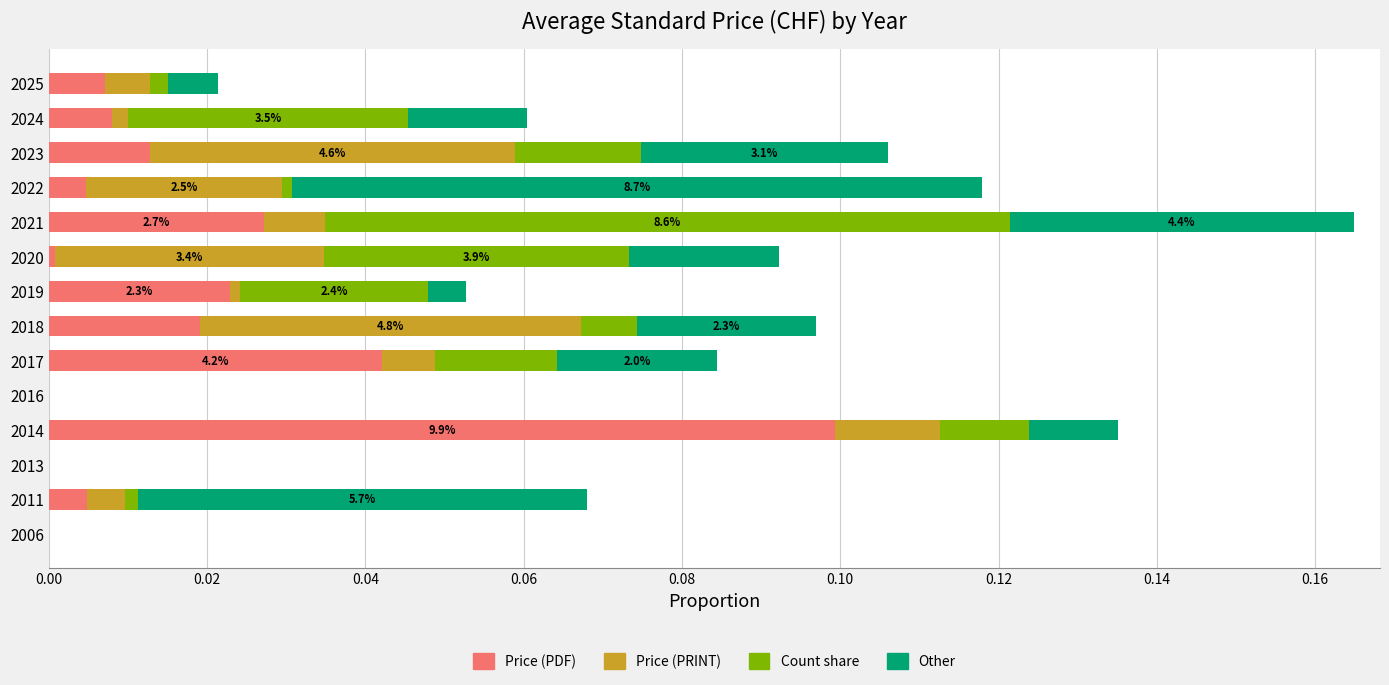

At which category is the sum across all series the highest?

2021